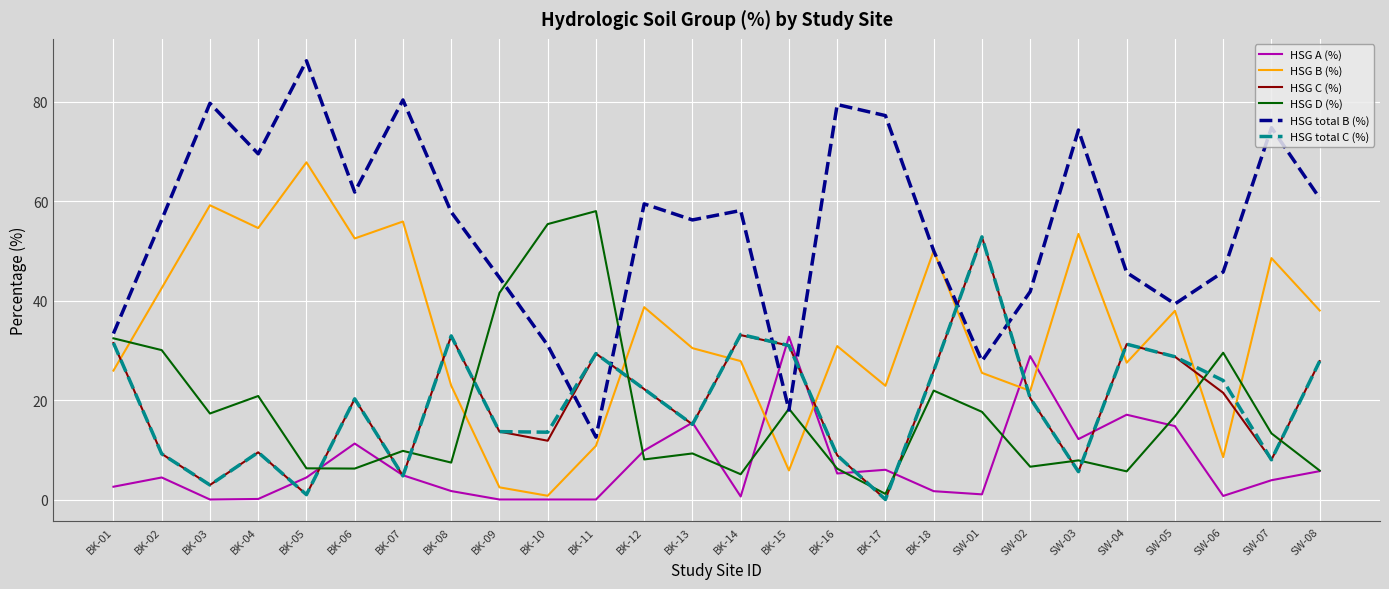

What is the difference between the second highest and minimum values in the HSG total C (%) series?

33.2